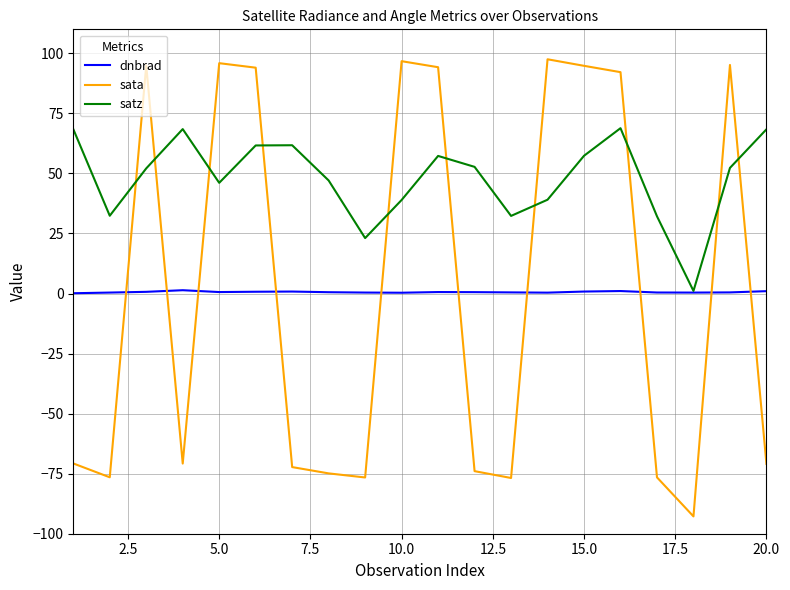

Which series has the largest range (max minus min)?

sata